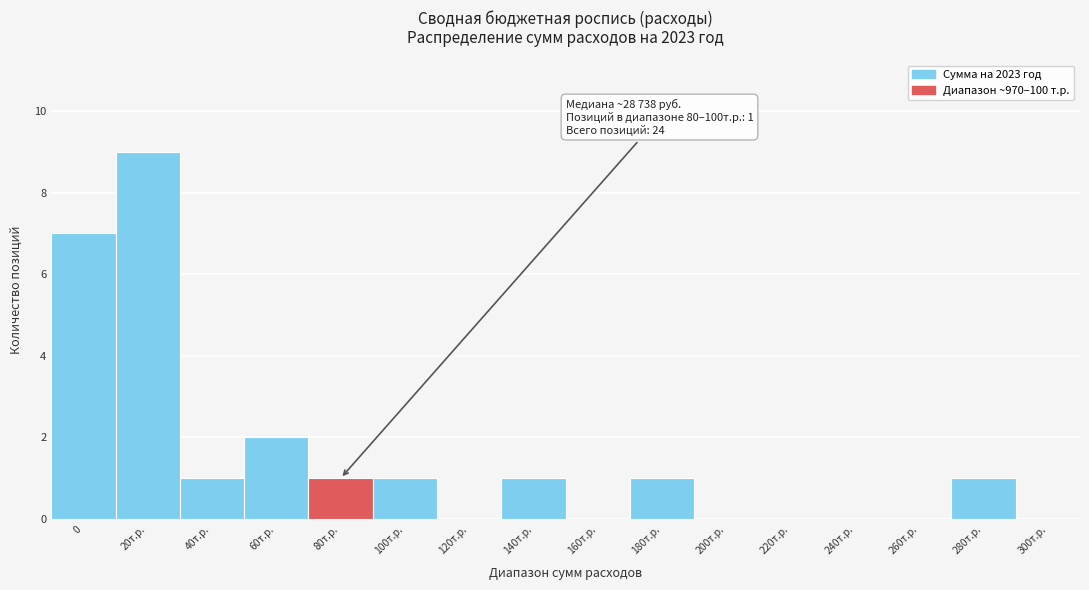

Reading left to right, extract all data points from this chart.

0=7	20т.р.=9	40т.р.=1	60т.р.=2	80т.р.=1	100т.р.=1	120т.р.=0	140т.р.=1	160т.р.=0	180т.р.=1	200т.р.=0	220т.р.=0	240т.р.=0	260т.р.=0	280т.р.=1	300т.р.=0